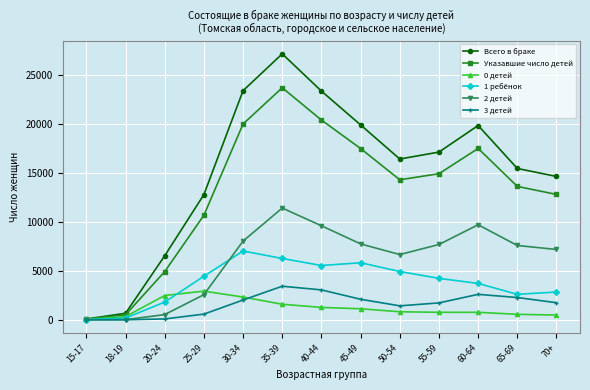

The value of 1 ребёнок at 45-49 is 5831. True or false?

True